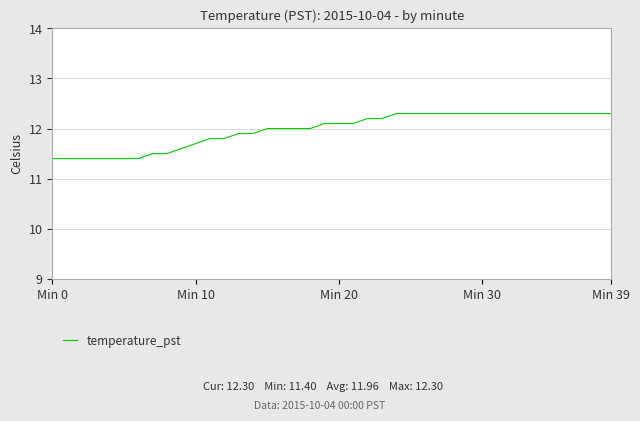

What is the greatest value displayed?

12.3